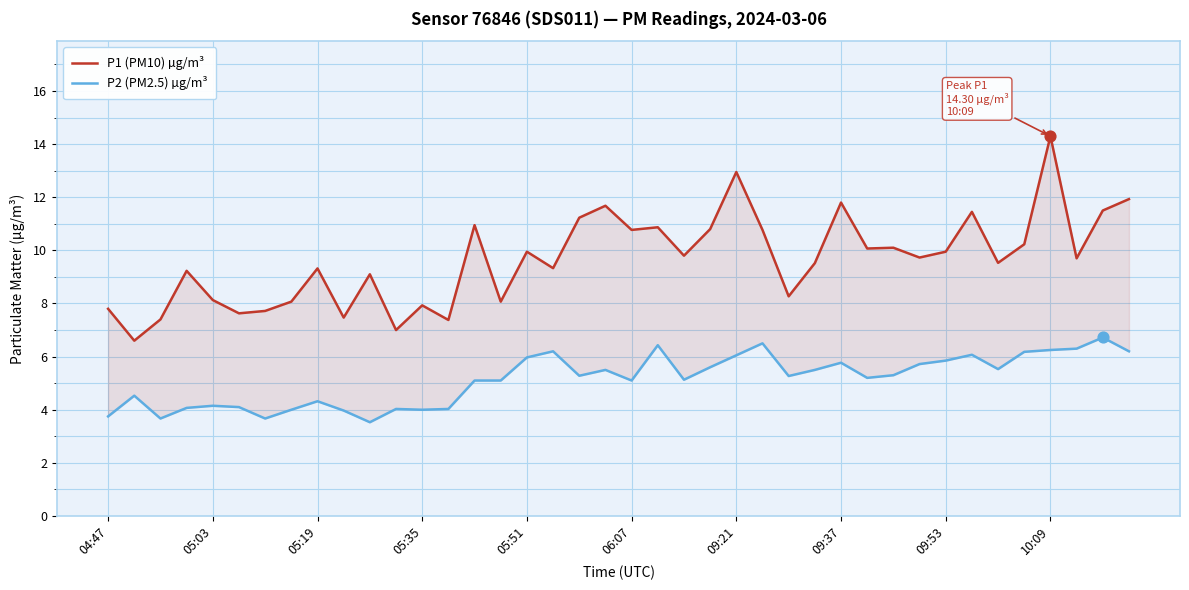

Which series contains the highest Y value?

P1 (PM10) µg/m³